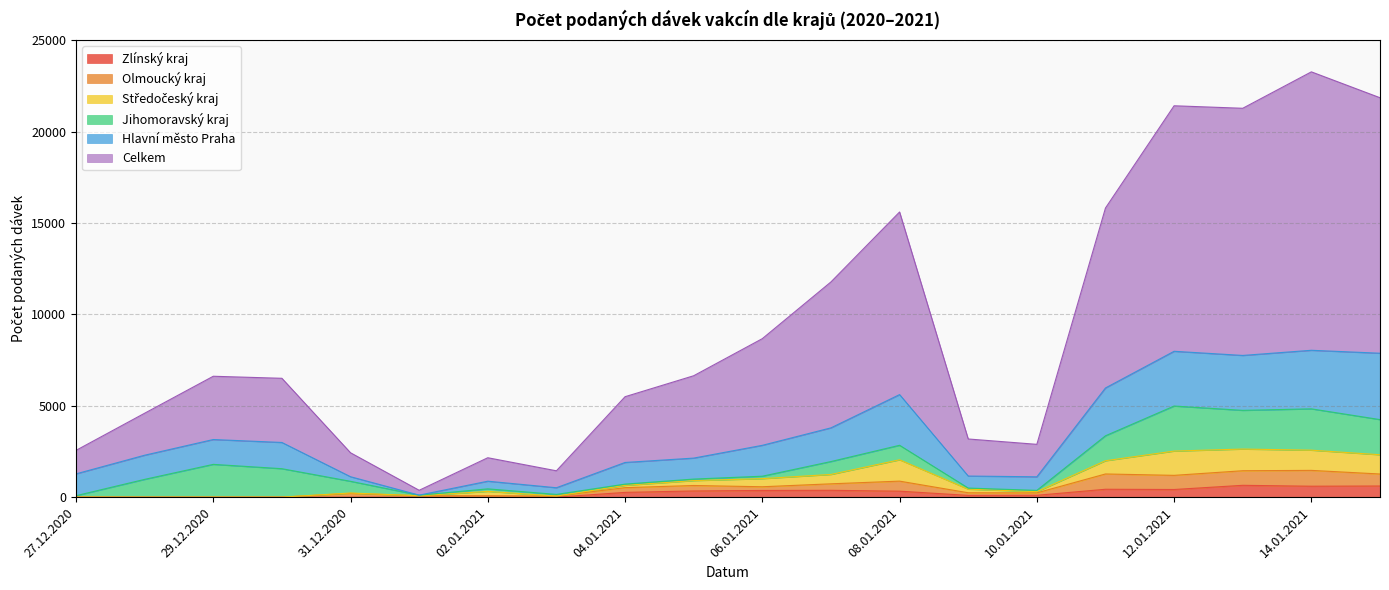

True or false: Celkem and Zlínský kraj intersect in this chart.

False